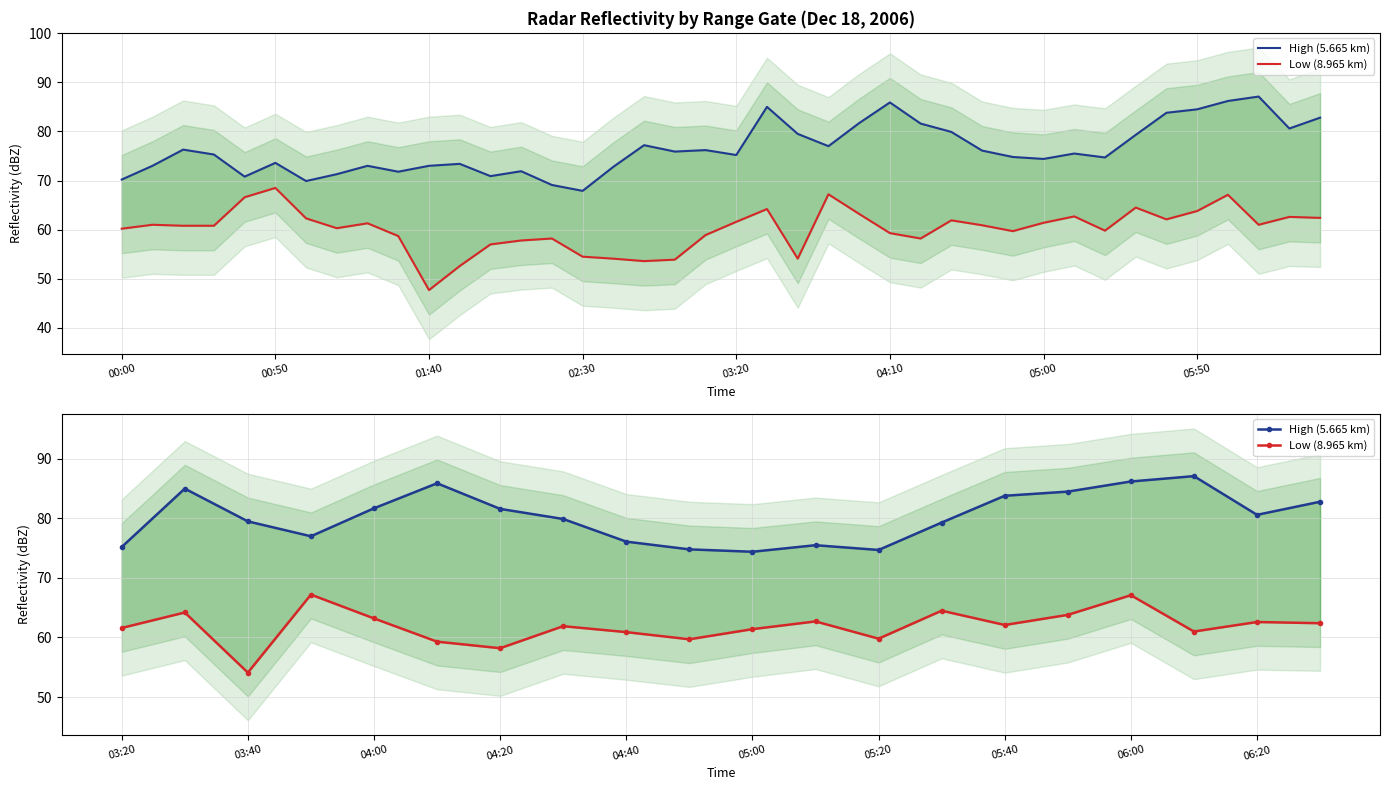

What is the approximate value of Low (8.965 km) at 06:00?

67.1